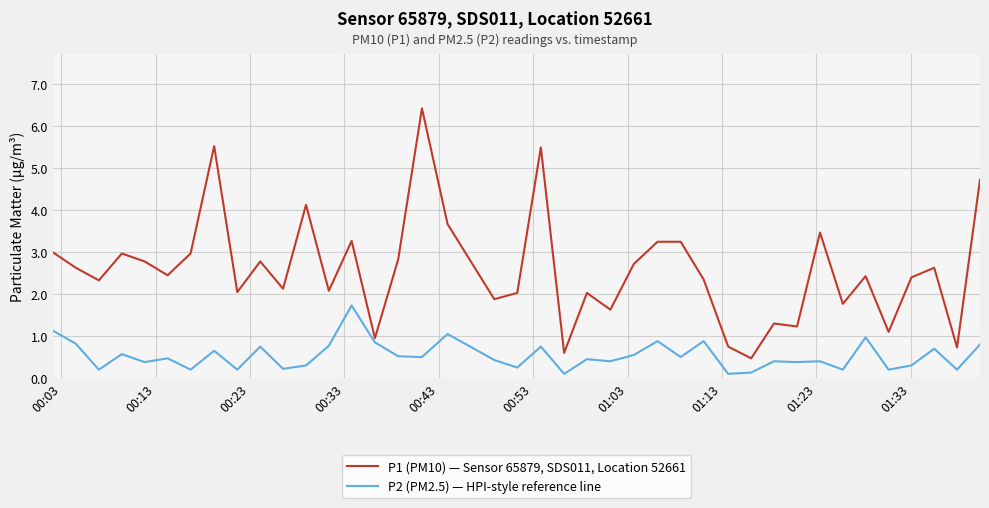

List the series in order of their peak value, lowest first.

P2 (PM2.5) — HPI-style reference line, P1 (PM10) — Sensor 65879, SDS011, Location 52661